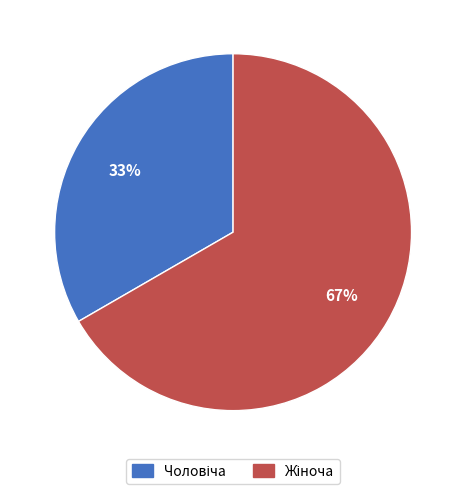

To the nearest percent, what is the average slice percentage?

50%